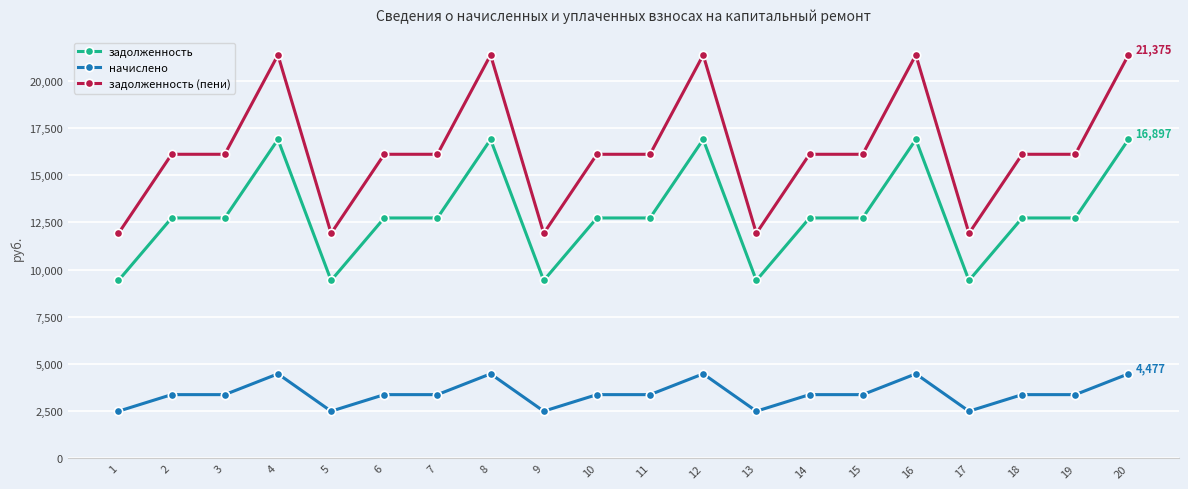

The начислено series shows 3374.8 at 2. True or false?

True